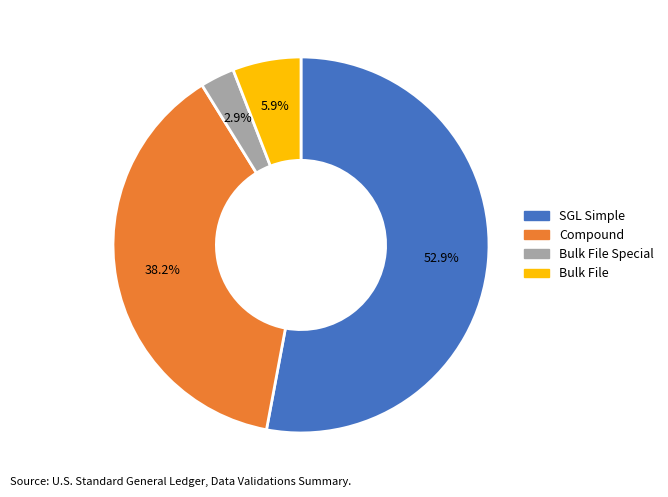

Approximately how many times larger is the value at Bulk File compared to Bulk File Special?

2.0